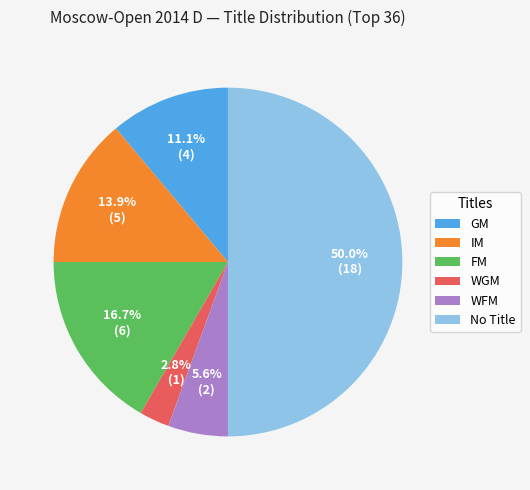

How many segments does this pie chart have?

6